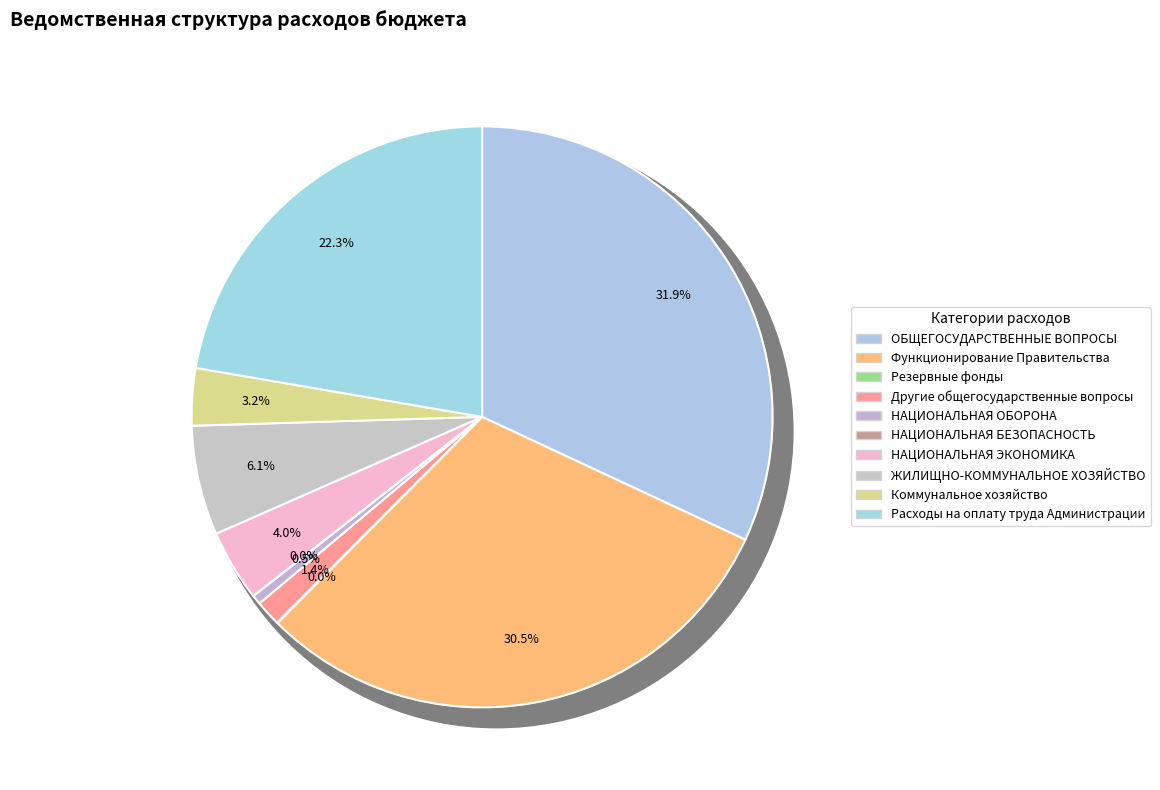

To the nearest percent, what portion does Расходы на оплату труда Администрации represent?

22%